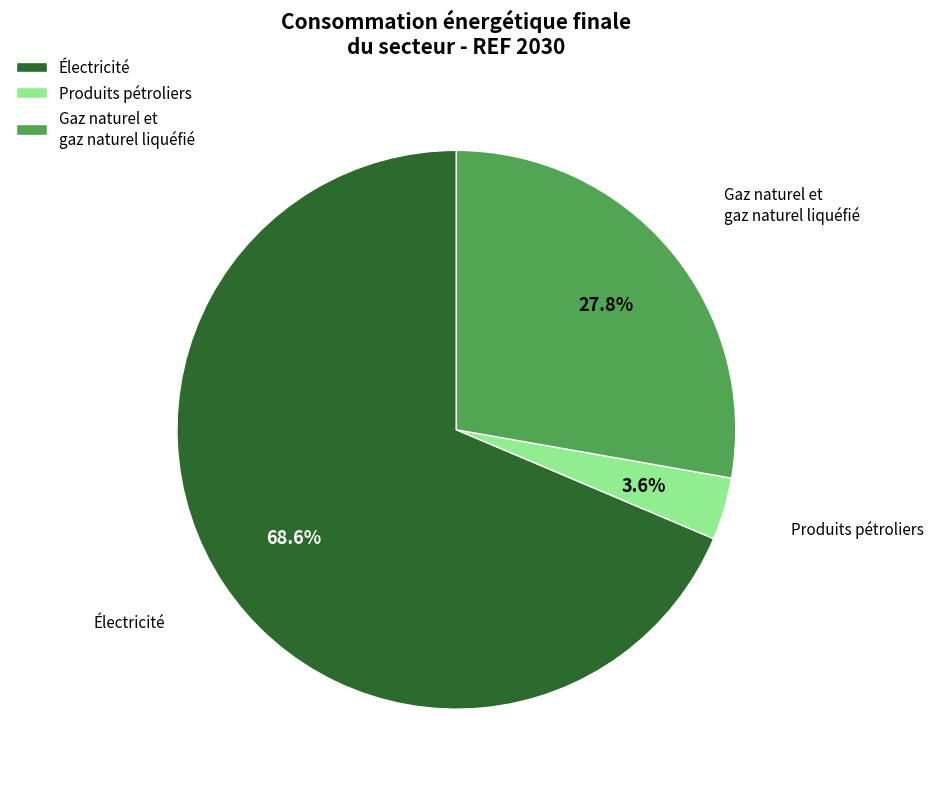

Between Électricité and Produits pétroliers, which is larger?

Électricité